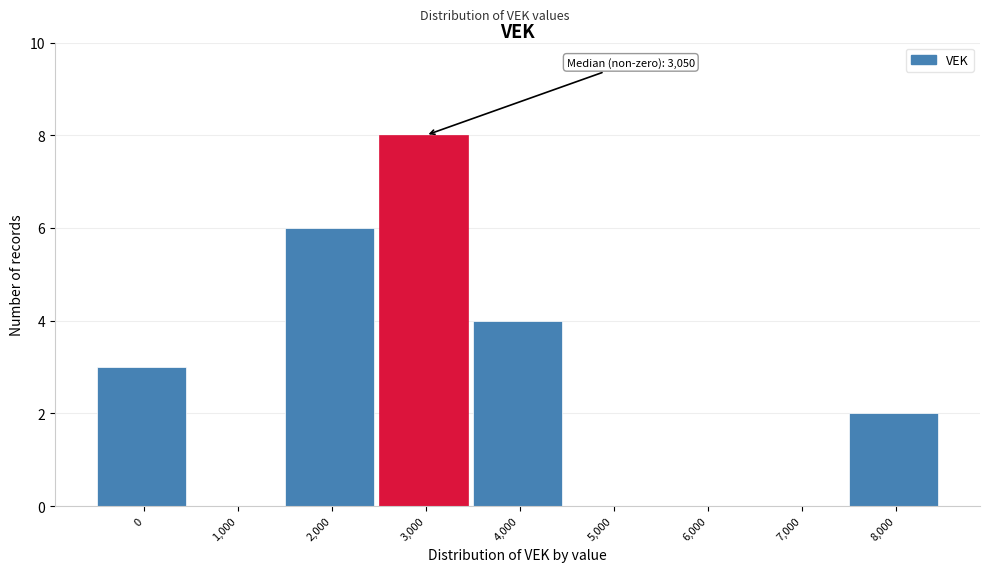

Reading left to right, list all the values displayed in this chart.

0=3	1,000=0	2,000=6	3,000=8	4,000=4	5,000=0	6,000=0	7,000=0	8,000=2